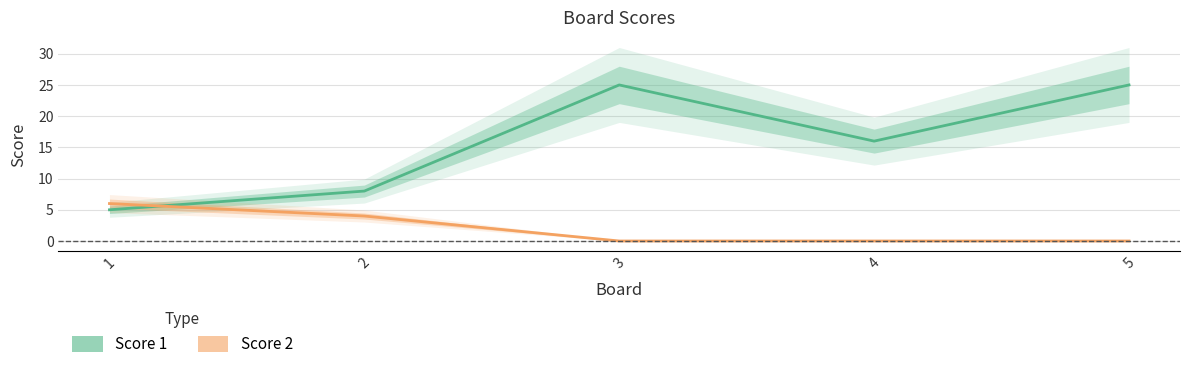

What is the average value of the Score 2 series?

2